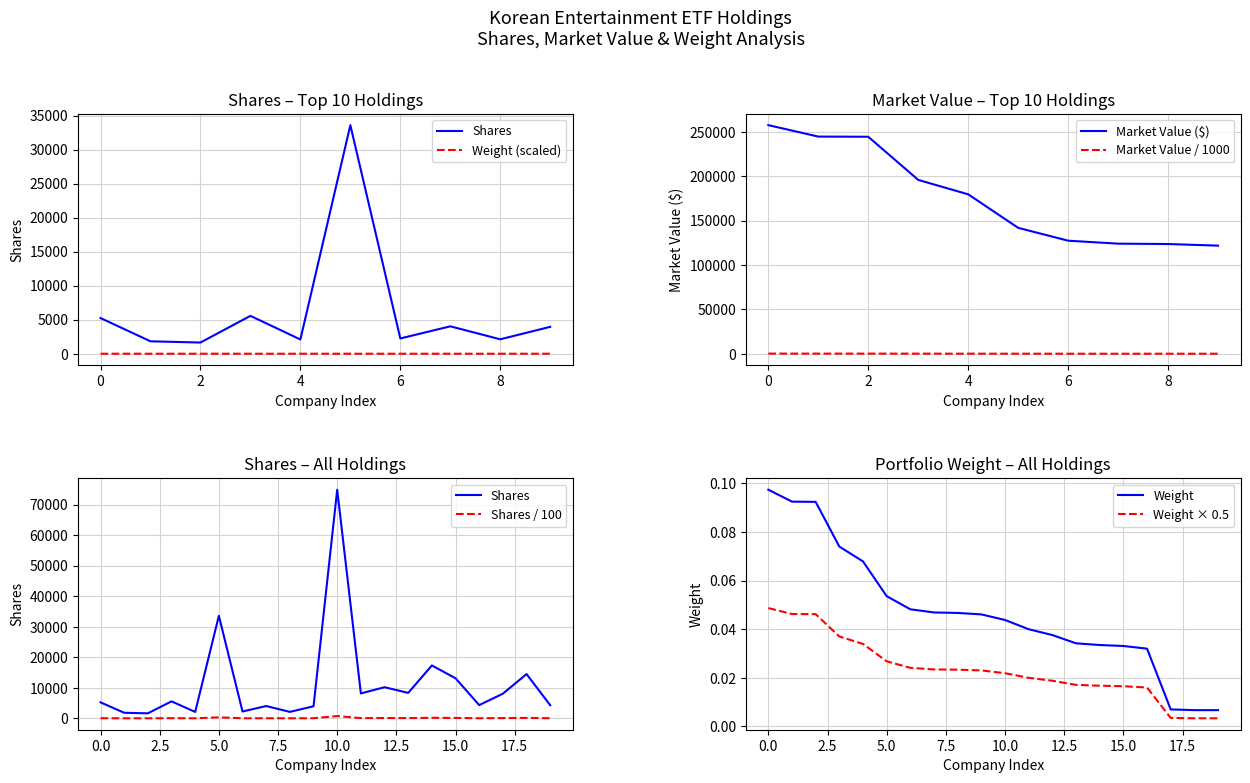

What is the difference between the second highest and minimum values in the Weight series?

0.1